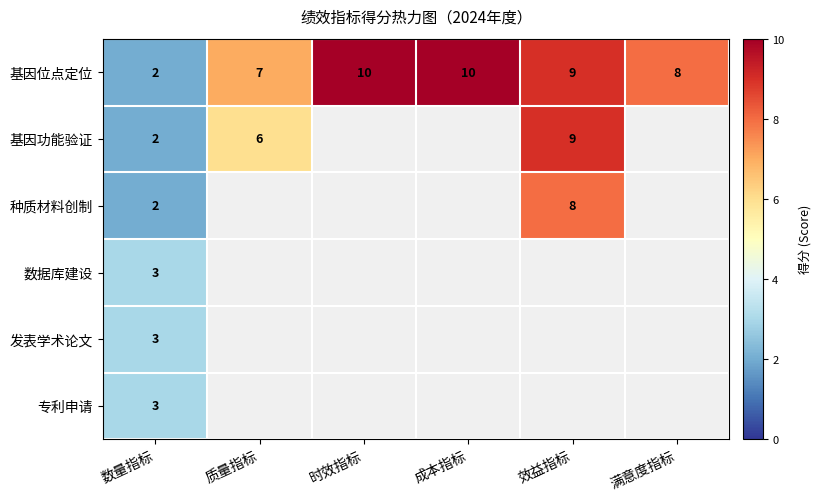

Is the value of 基因位点定位 at 成本指标 greater than the value of 发表学术论文 at 数量指标?

Yes